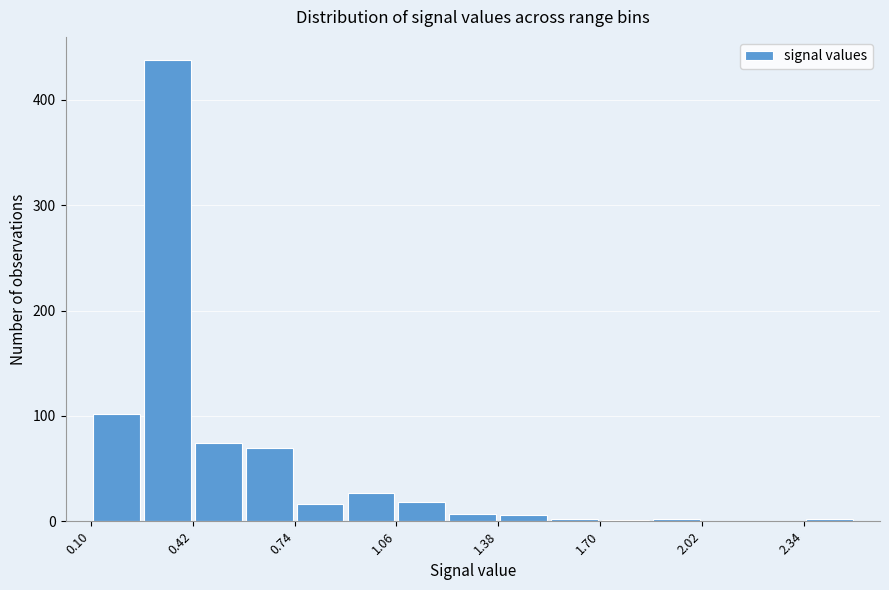

Read against the x-axis, roughly where is the centre of the tallest bar?

0.35